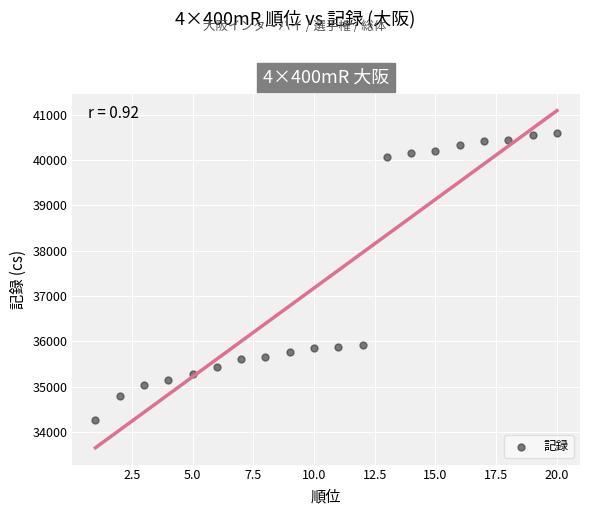

What is the range of X values (max minus min)?

19